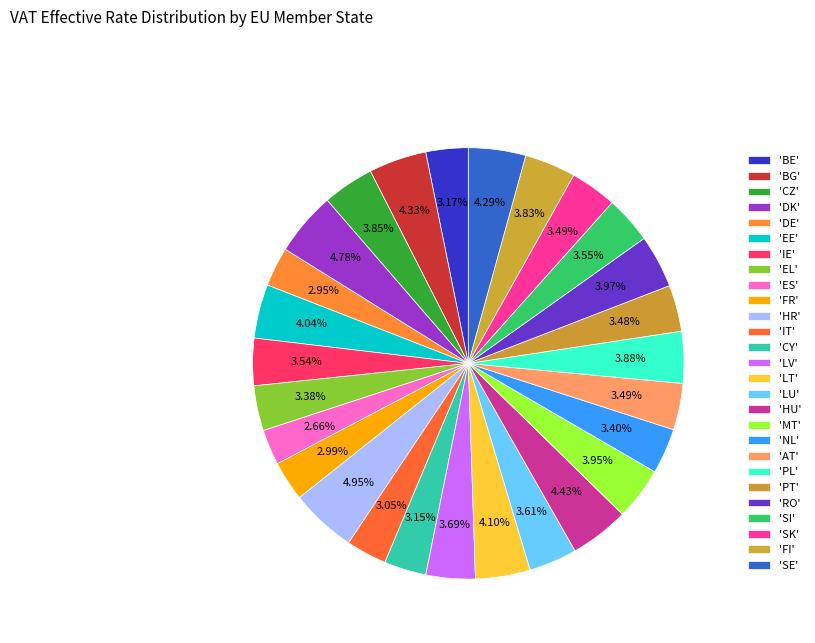

What is the largest slice in the pie chart?

HR